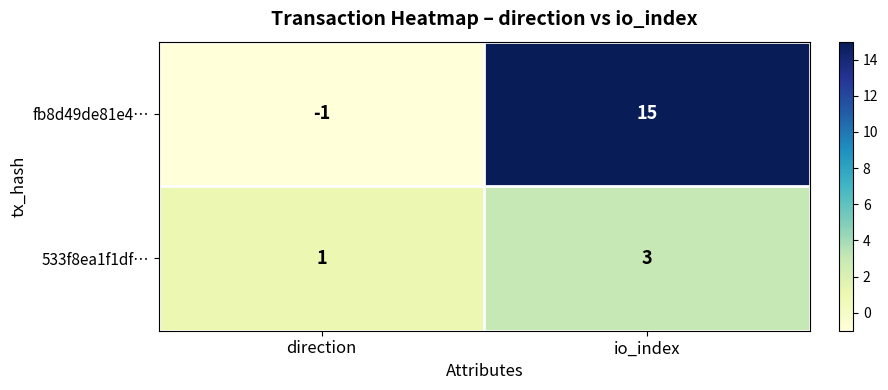

What is the sum of the 533f8ea1f1df… values at io_index and direction?

4